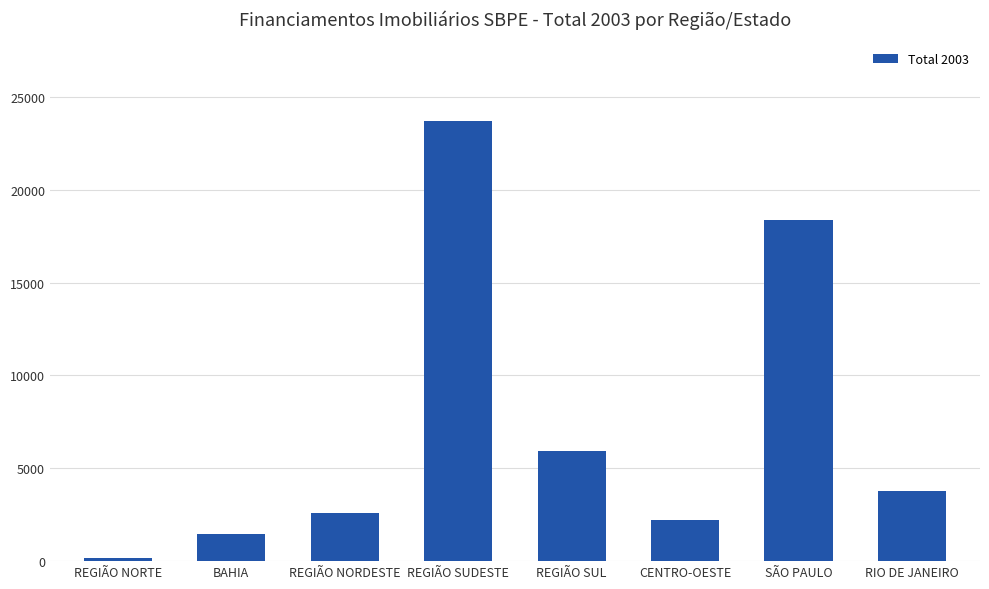

What is the average value?

7281